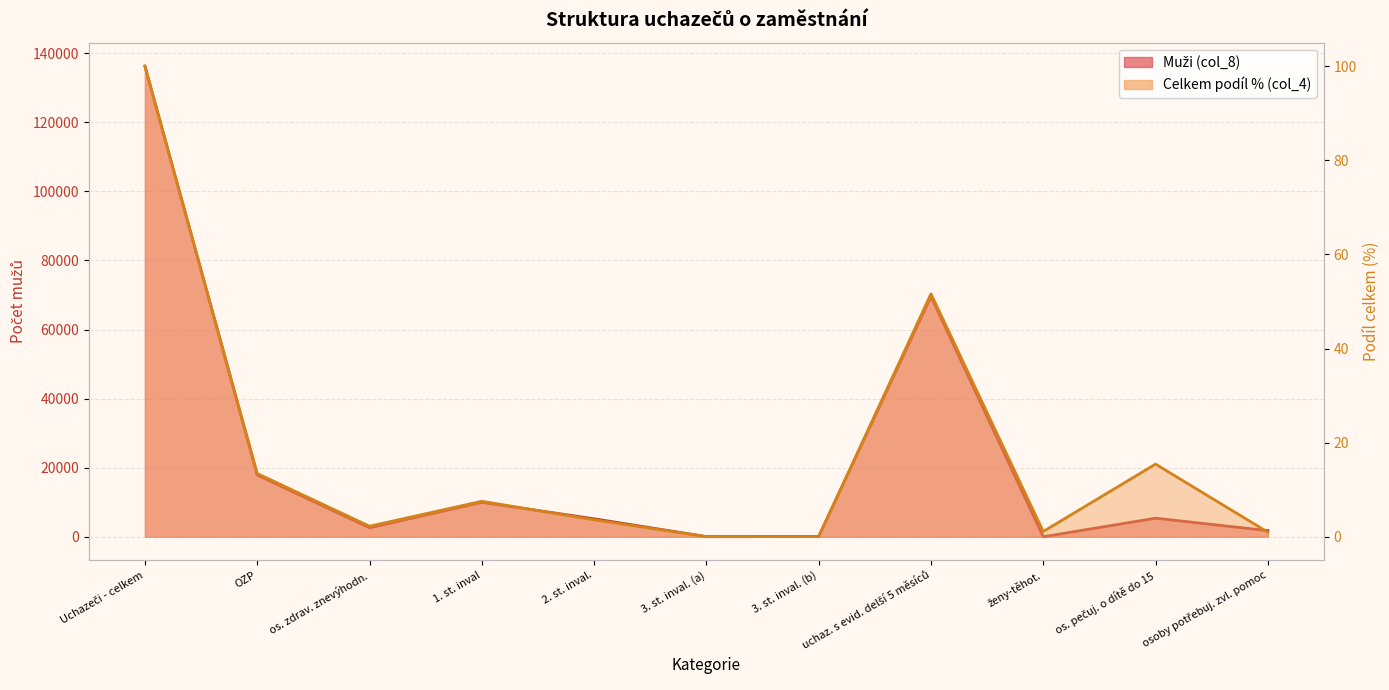

What position from the left is uchaz. s evid. delší 5 měsíců?

8